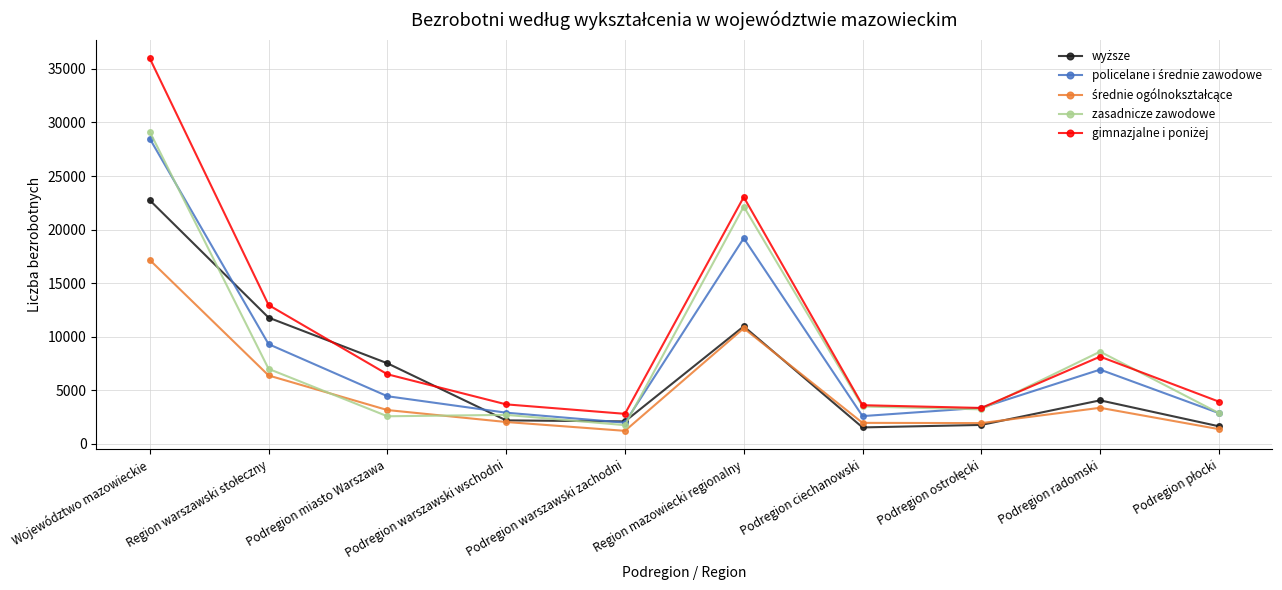

What is the label of the 4th point from the right?

Podregion ciechanowski